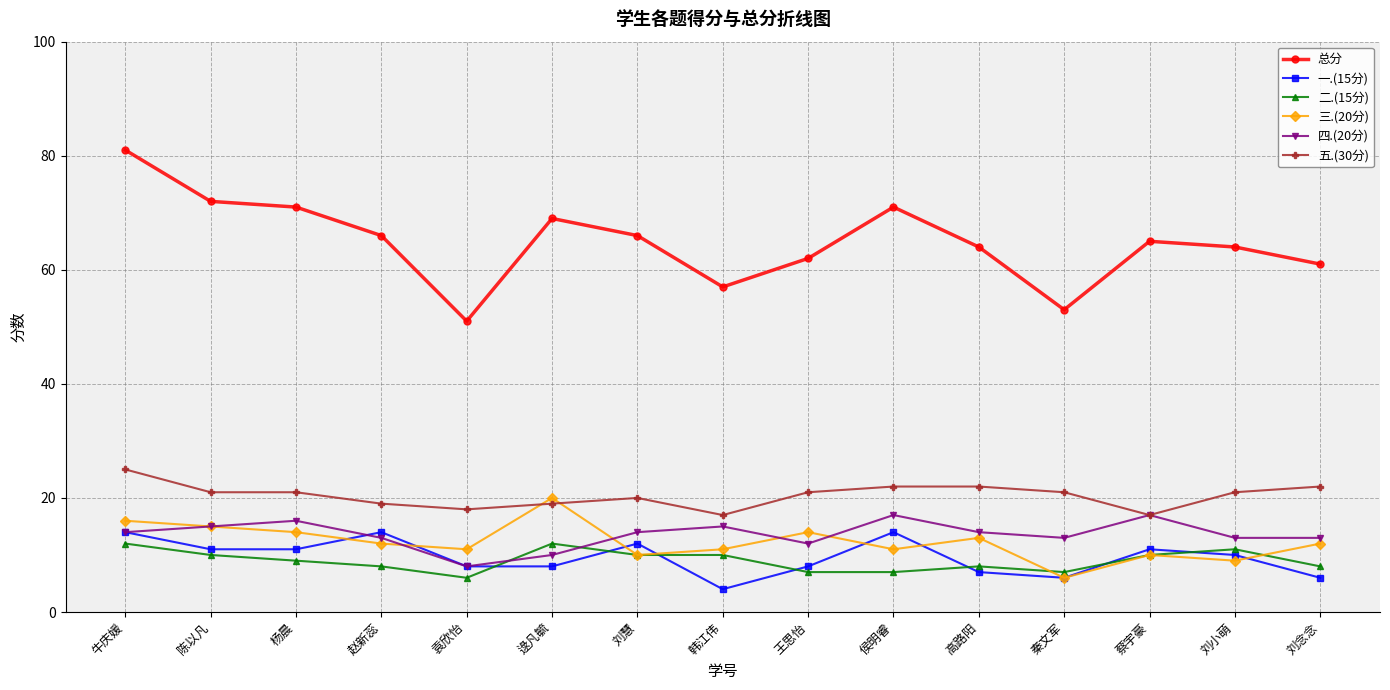

What are all the series names shown in the legend?

总分, 一.(15分), 二.(15分), 三.(20分), 四.(20分), 五.(30分)